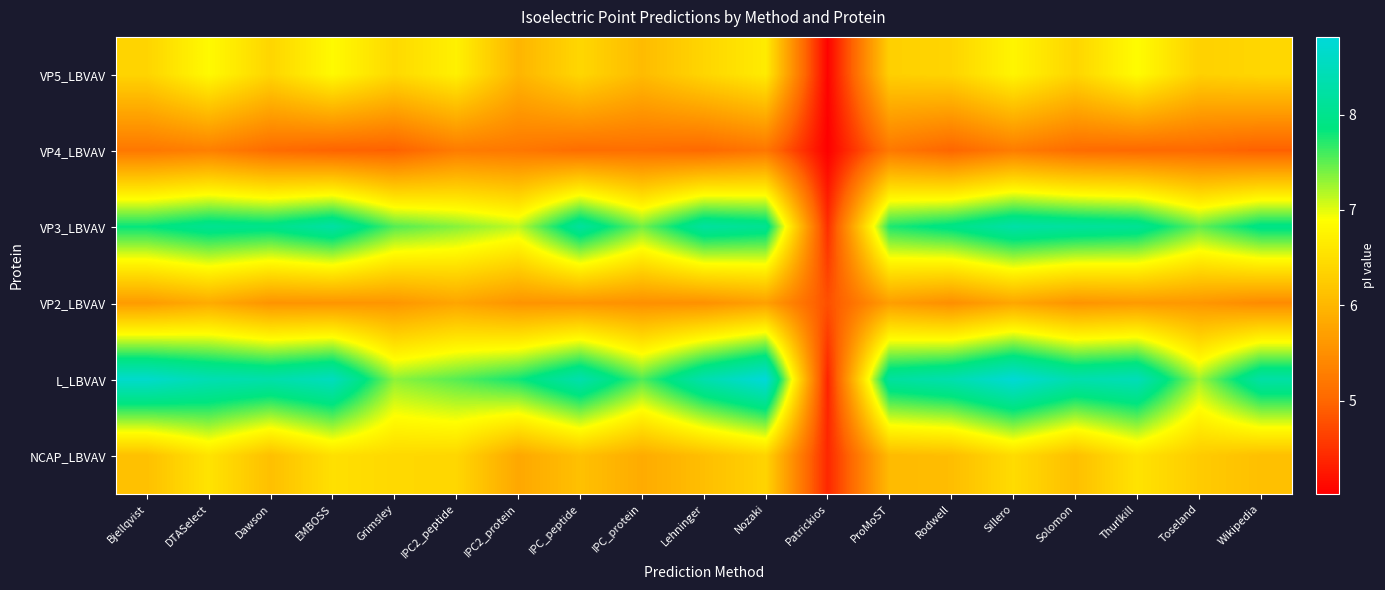

How many data points does each series have?

19